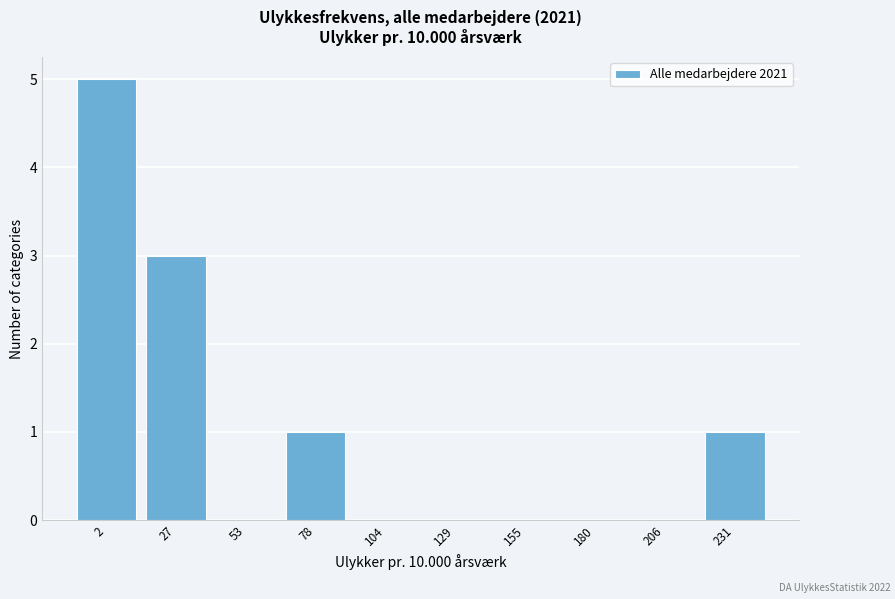

Reading right to left, what are all the values shown in this chart?

231=1	206=0	180=0	155=0	129=0	104=0	78=1	53=0	27=3	2=5